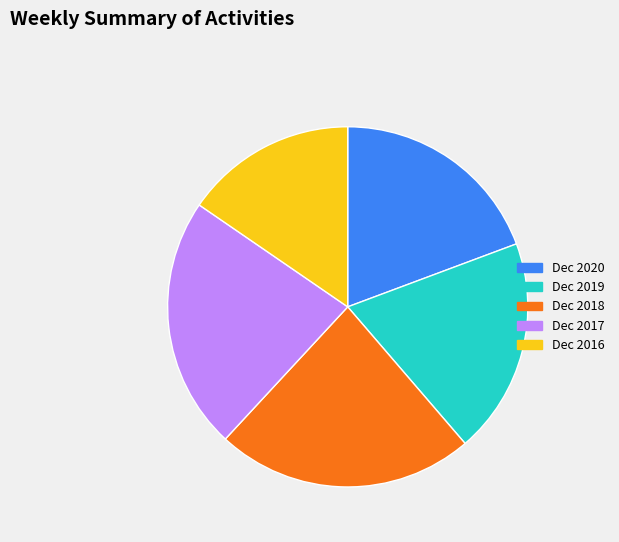

Combined, do Dec 2020 and Dec 2018 account for over 50%?

No